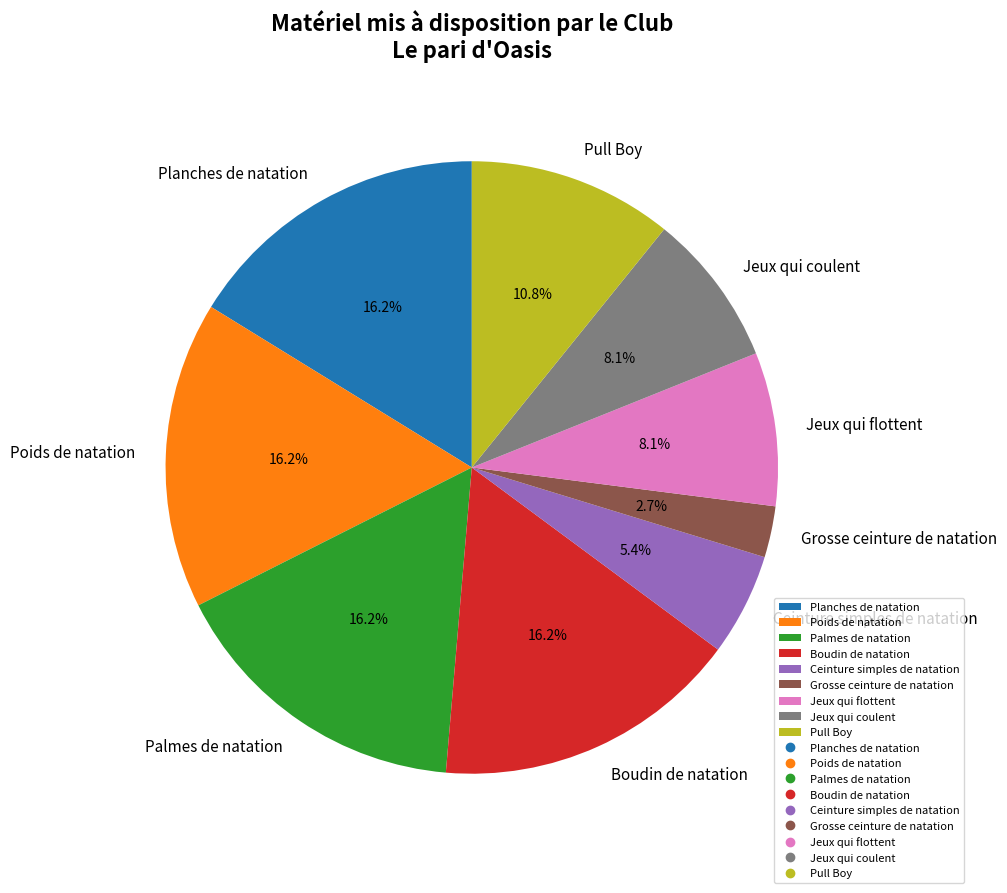

Count the number of slices in the pie.

9